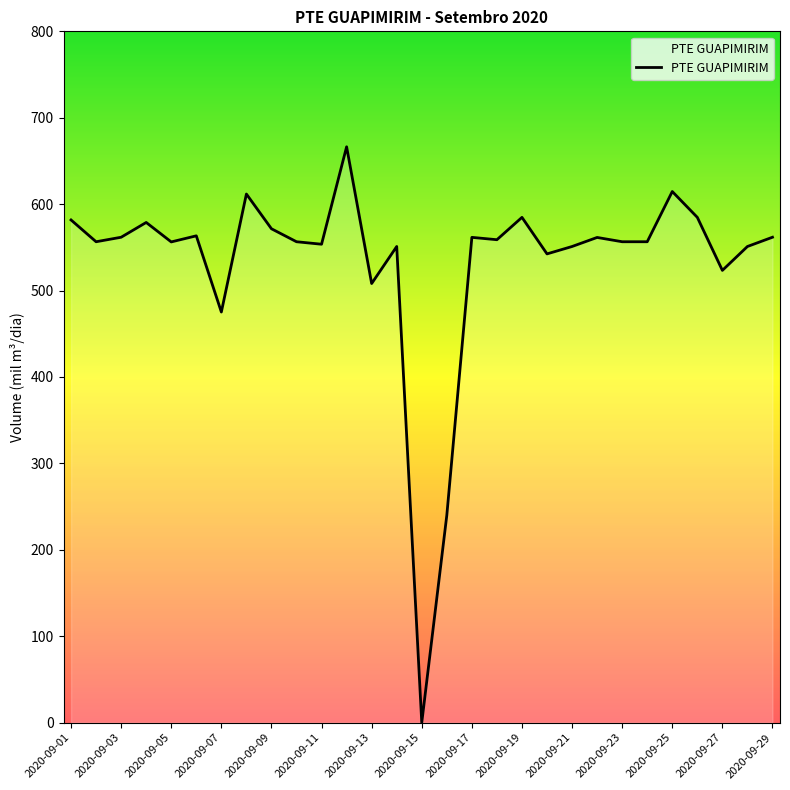

What is the difference between the maximum and minimum values?

666.4